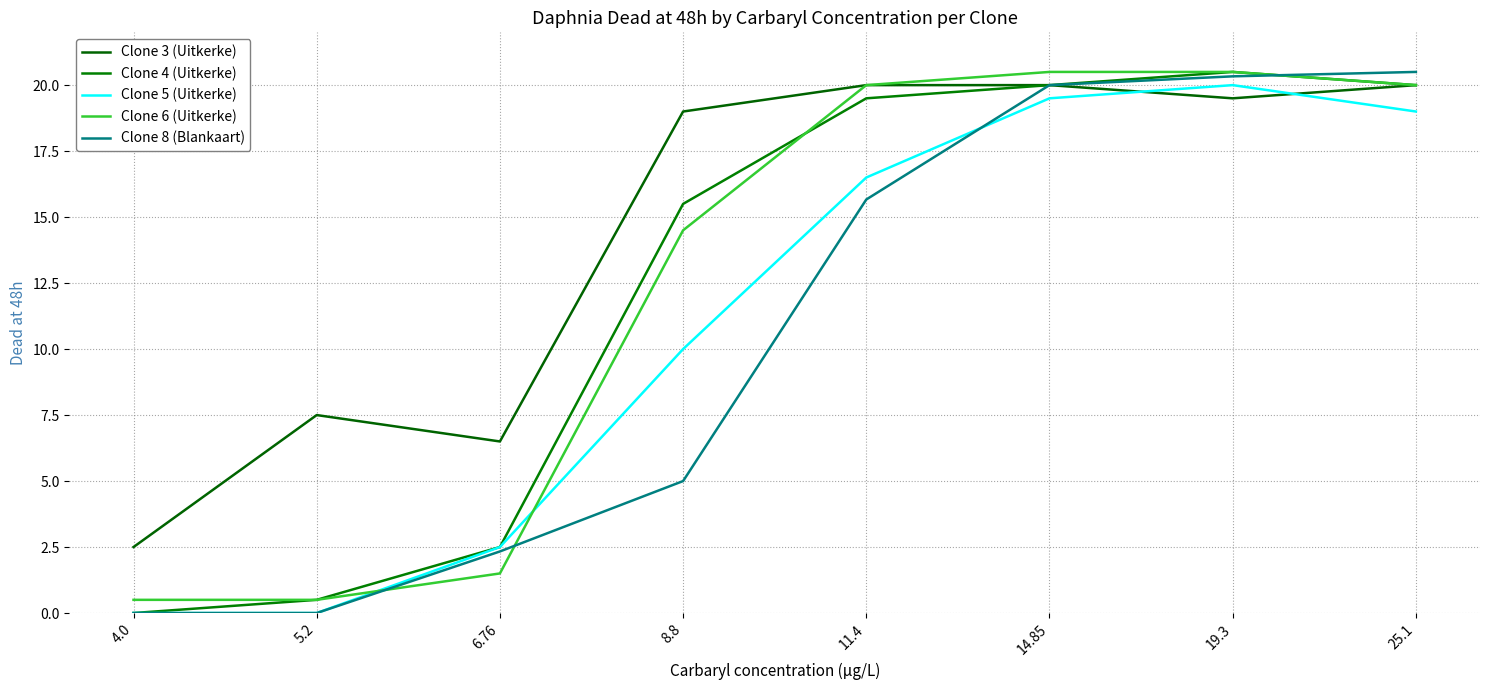

Which series ends up on top after the final intersection of Clone 4 (Uitkerke) and Clone 6 (Uitkerke)?

Clone 6 (Uitkerke)